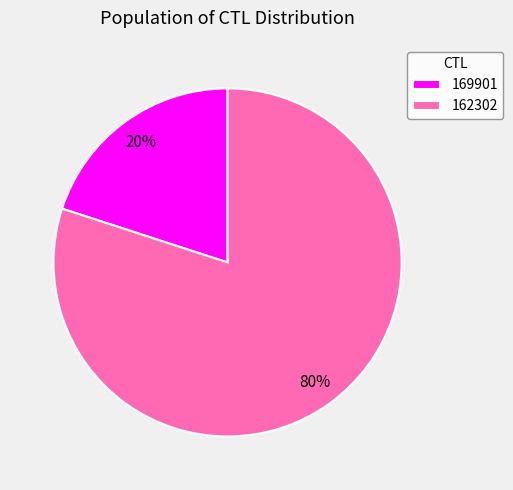

Combined, do 169901 and 162302 account for over 50%?

Yes